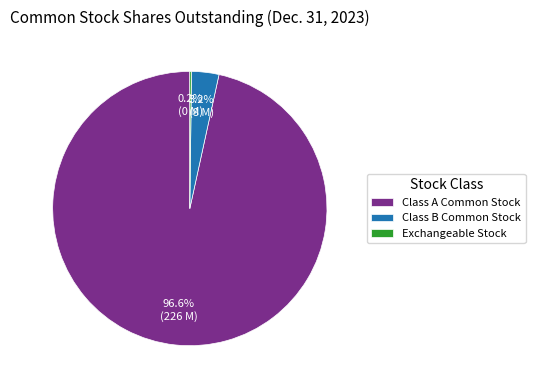

What portion of the pie excludes Class B Common Stock?

96.8%